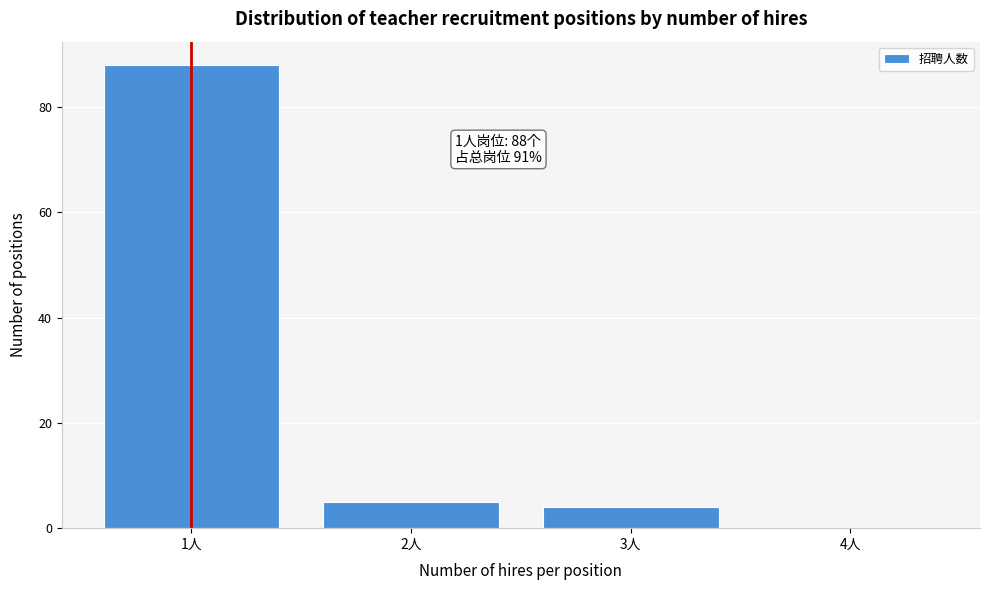

Which range on the x-axis has the tallest bar?

0.5 to 1.5